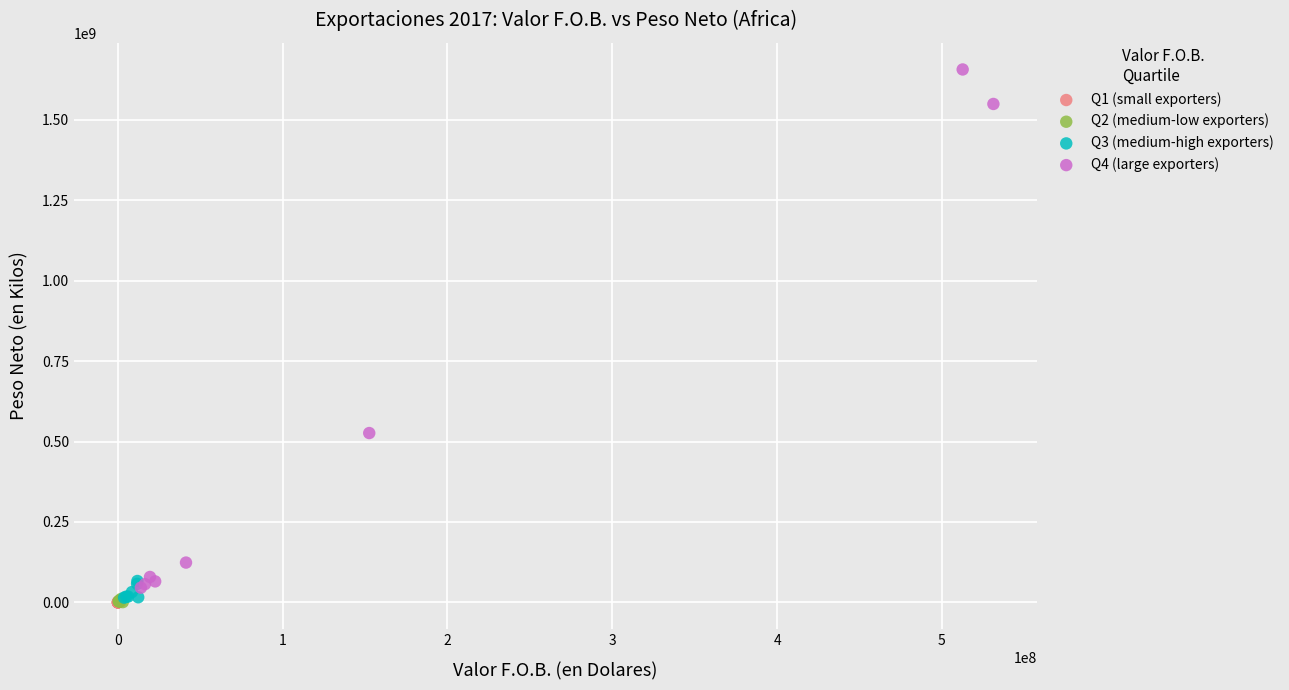

Which series reaches the maximum Y coordinate?

Q4 (large exporters)